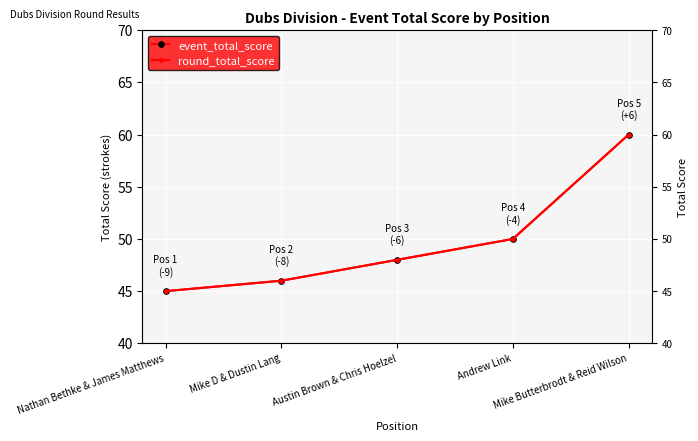

Reading left to right, transcribe all the data shown in this chart.

event_total_score: 45	46	48	50	60
round_total_score: 45	46	48	50	60